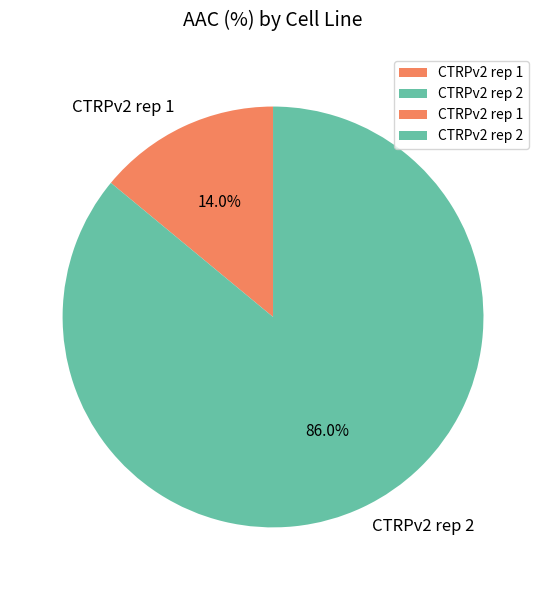

Is it true that CTRPv2 rep 2 is 86% of the pie?

True